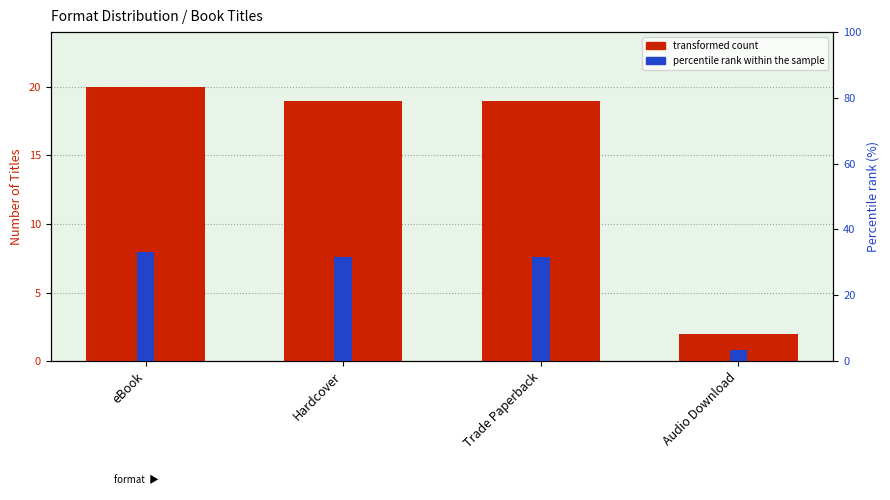

How many bars are there in each group?

2